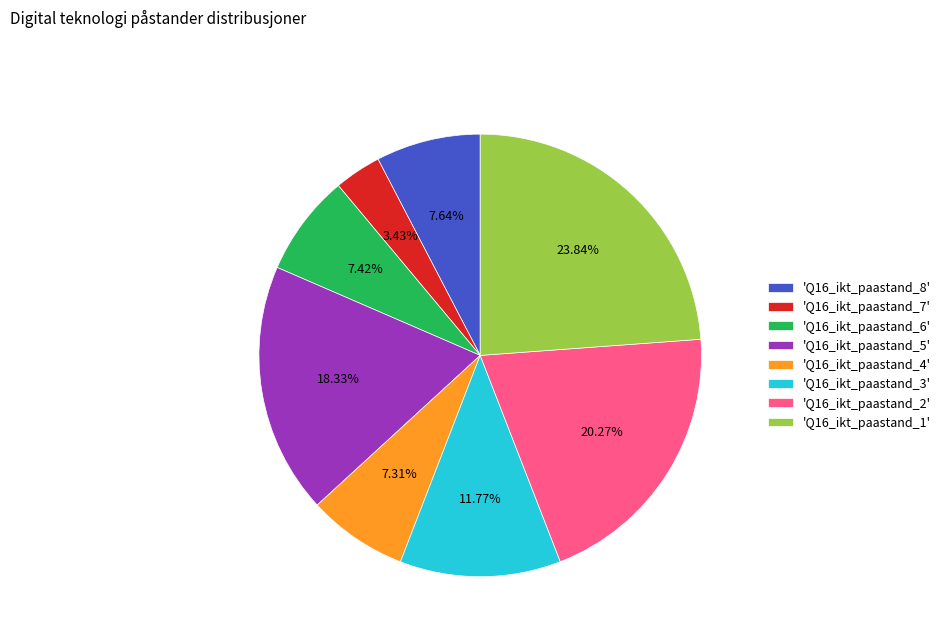

Which slice is the smallest?

'Q16_ikt_paastand_7'